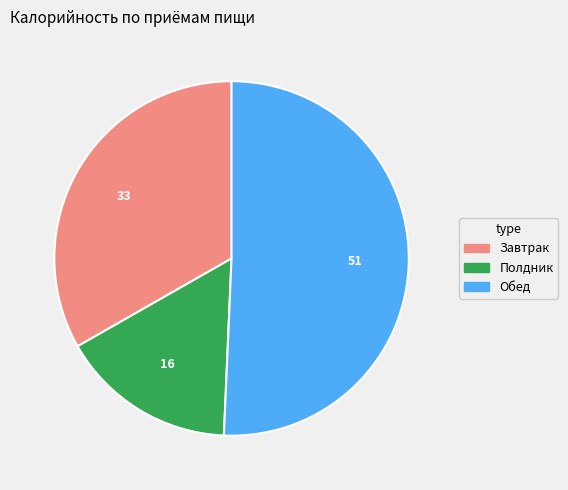

Does any single category account for the majority?

Yes